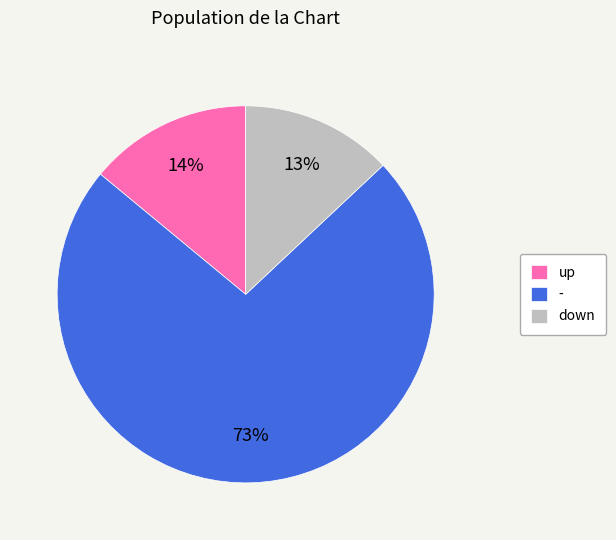

Which has a higher value, down or -?

-